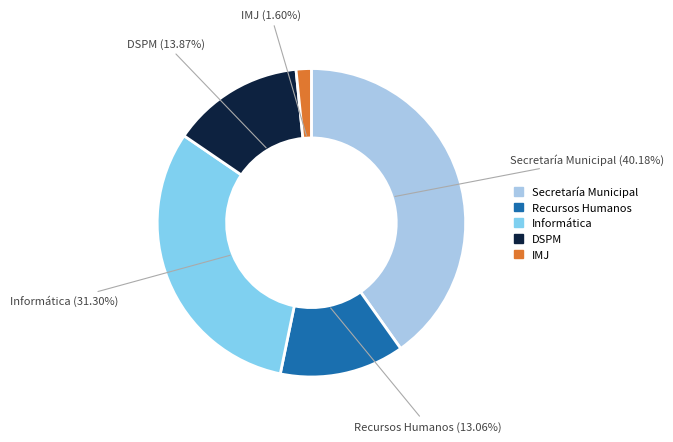

Is the sum of Secretaría Municipal and IMJ greater than half?

No